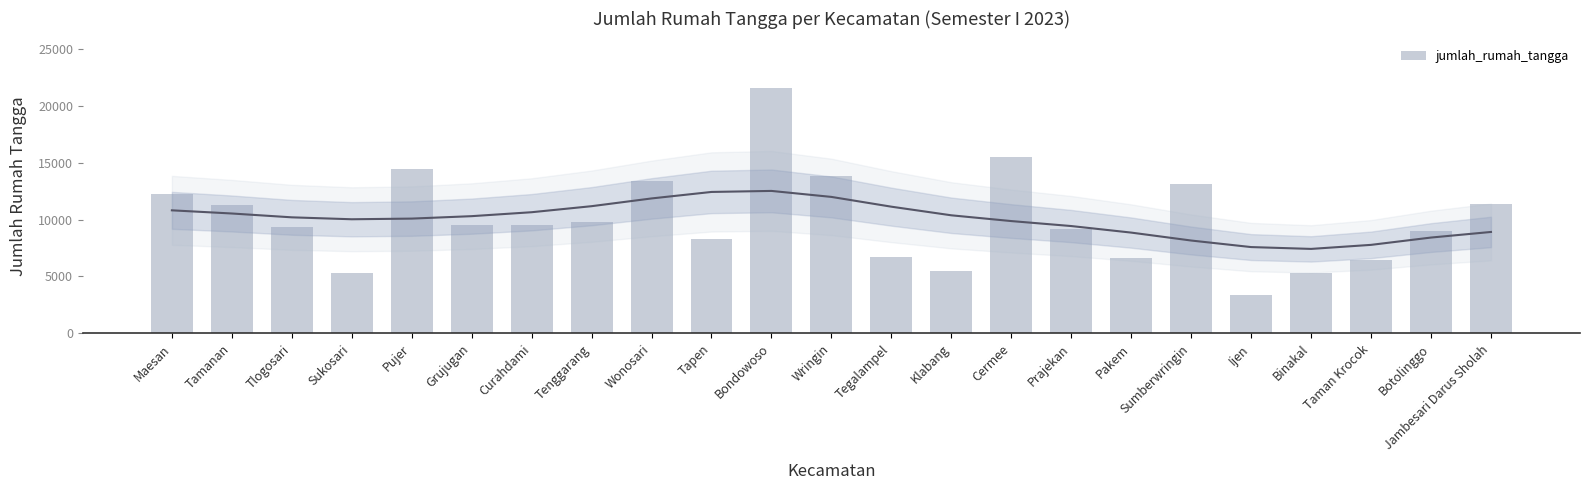

Which has a higher value, Tenggarang or Cermee?

Cermee